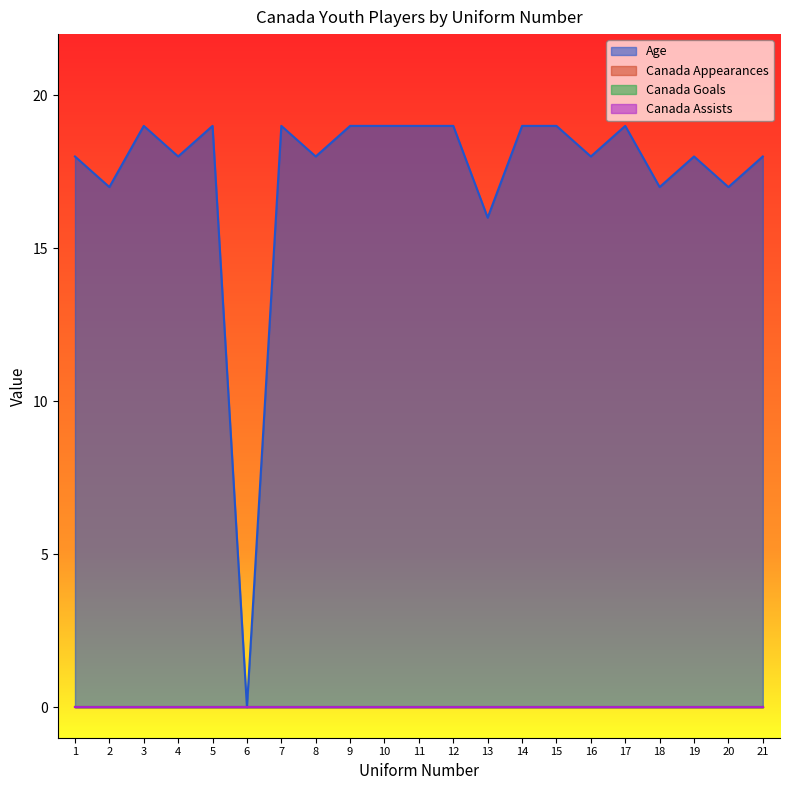

At how many categories does at least one series exceed 4?

20